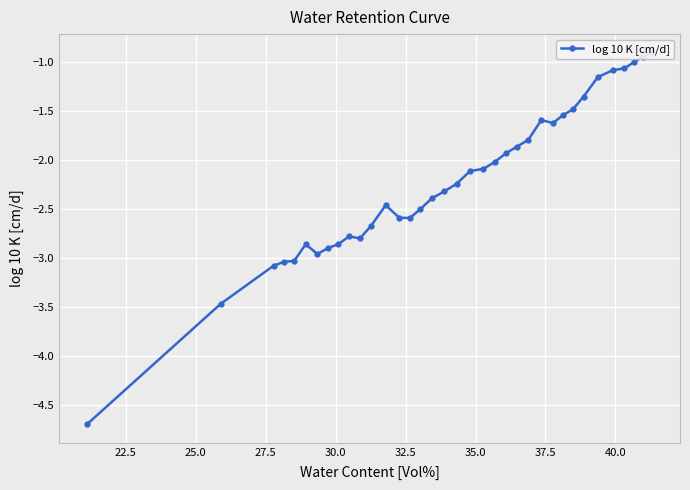

Is it true that the value at 33 is -4.3?

False